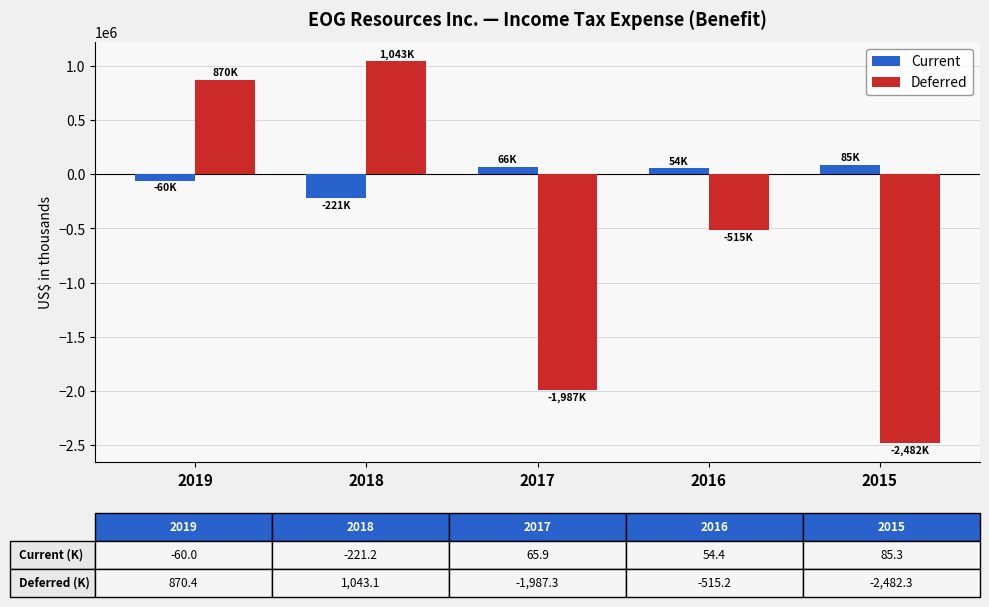

How many bars are there in each group?

2